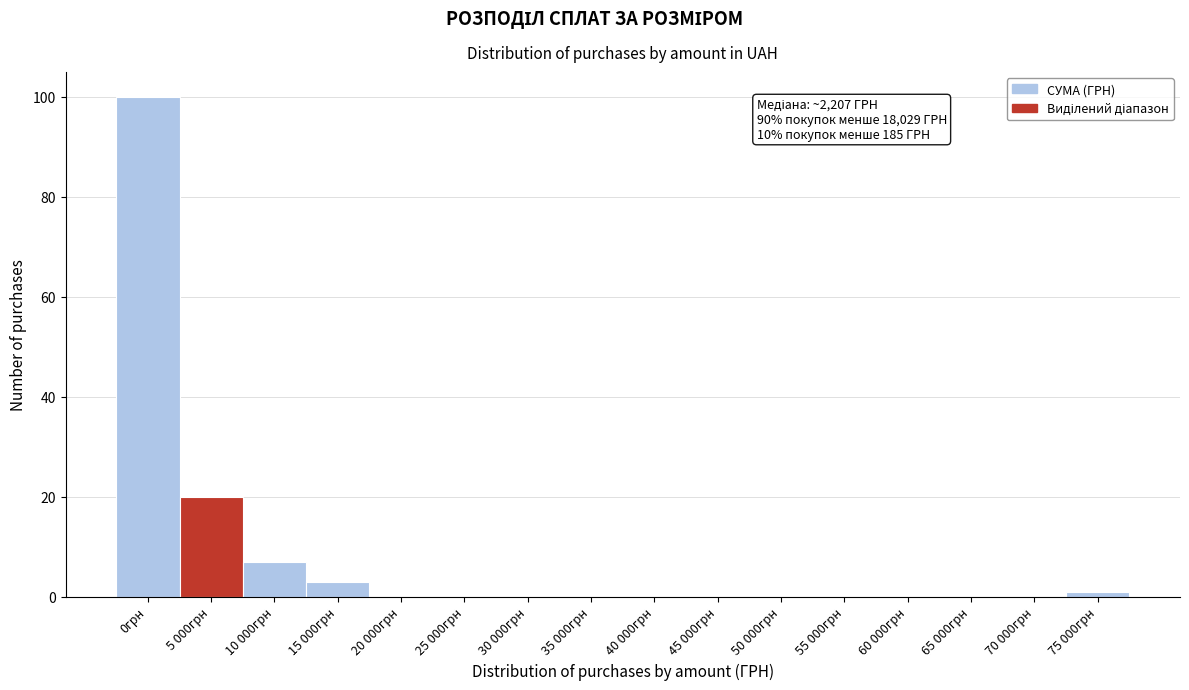

Reading left to right, extract all data points from this chart.

0грн=100	5 000грн=20	10 000грн=7	15 000грн=3	20 000грн=0	25 000грн=0	30 000грн=0	35 000грн=0	40 000грн=0	45 000грн=0	50 000грн=0	55 000грн=0	60 000грн=0	65 000грн=0	70 000грн=0	75 000грн=1